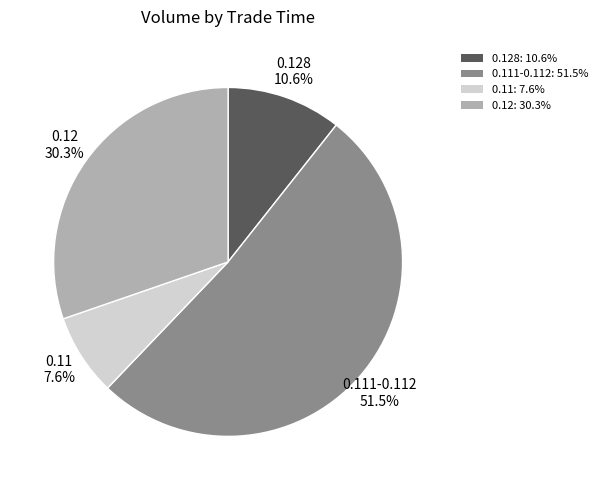

Which slice is the largest?

0.111-0.112: 51.5%